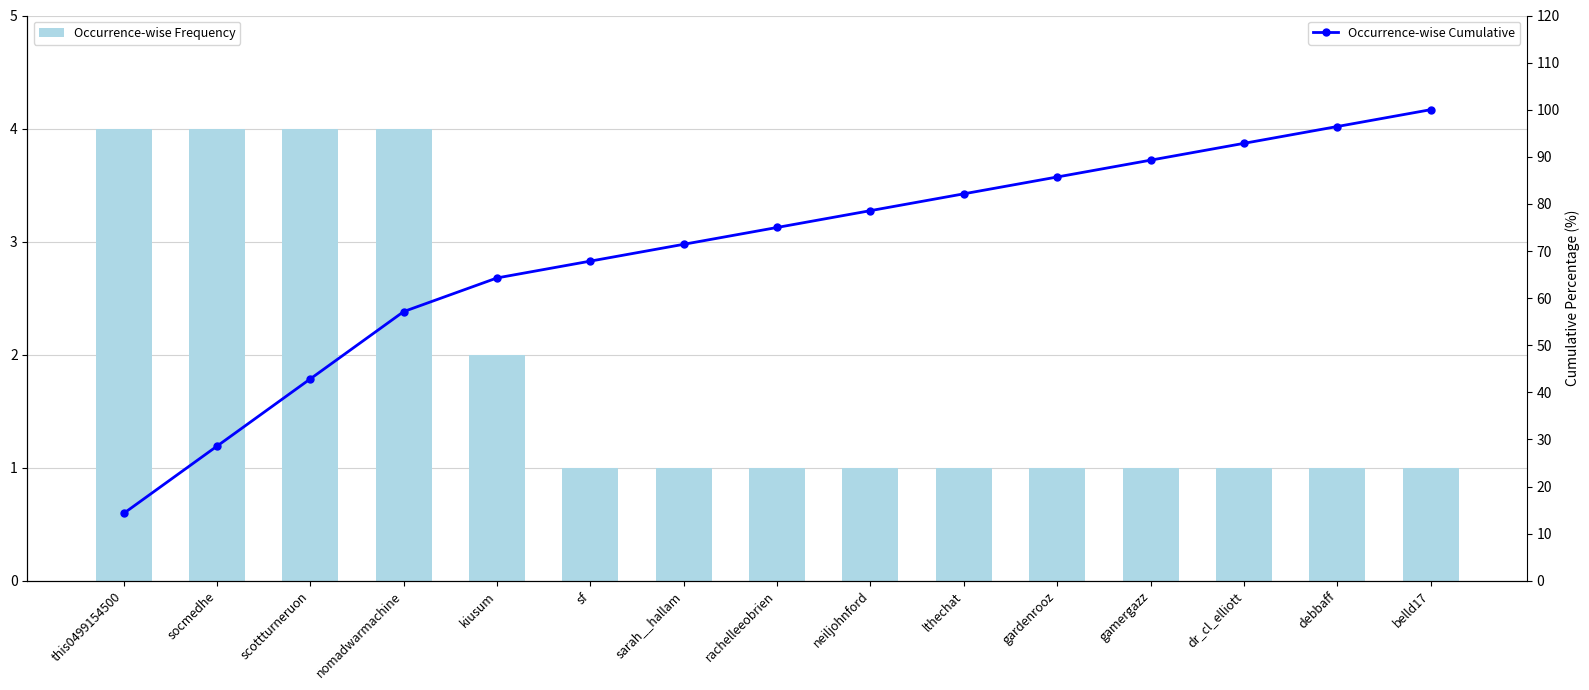

At which label does Occurrence-wise Frequency reach its minimum?

sf